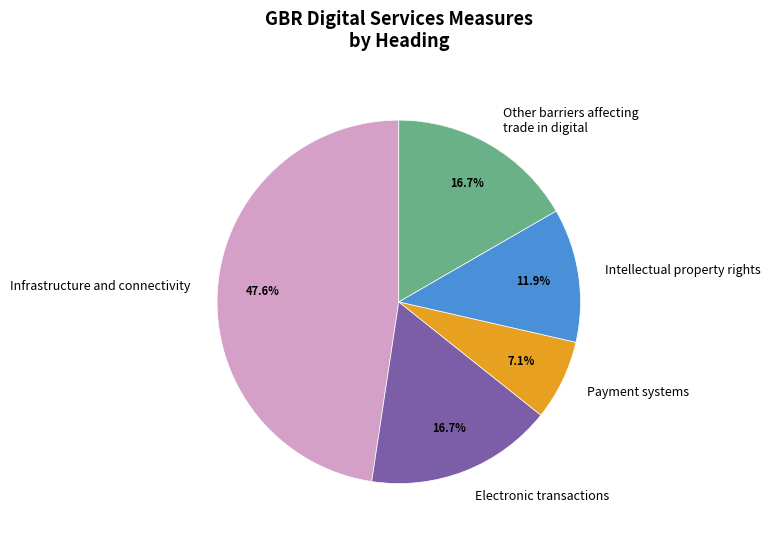

Does Infrastructure and connectivity represent more than half of the total?

No